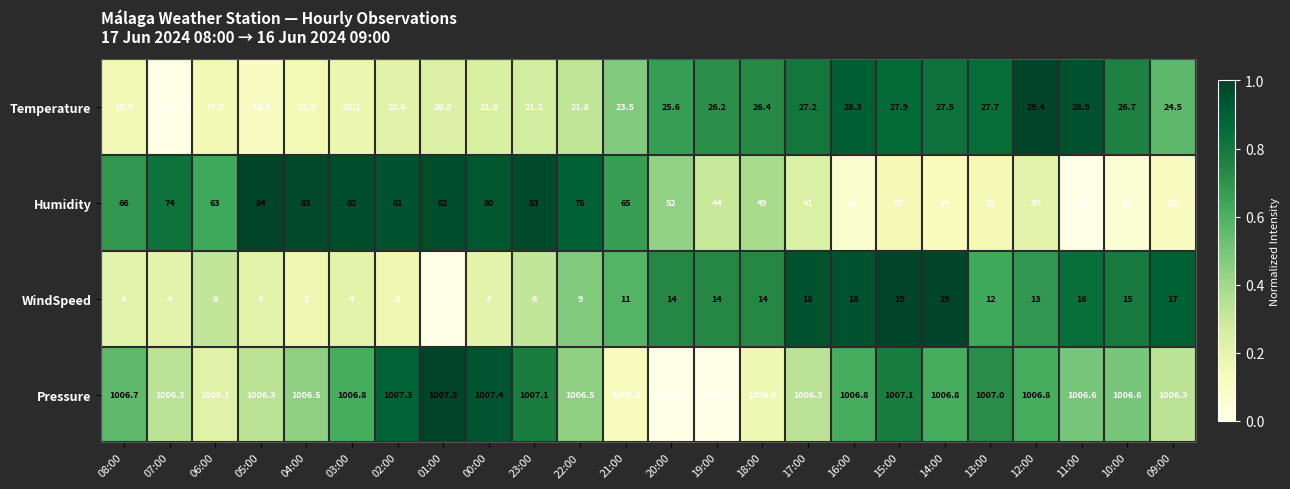

At which category is the sum across all series the highest?

23:00